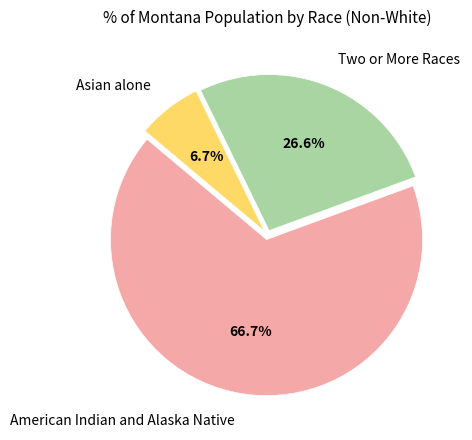

What percentage do American Indian and Alaska Native and Two or More Races together represent?

93.3%